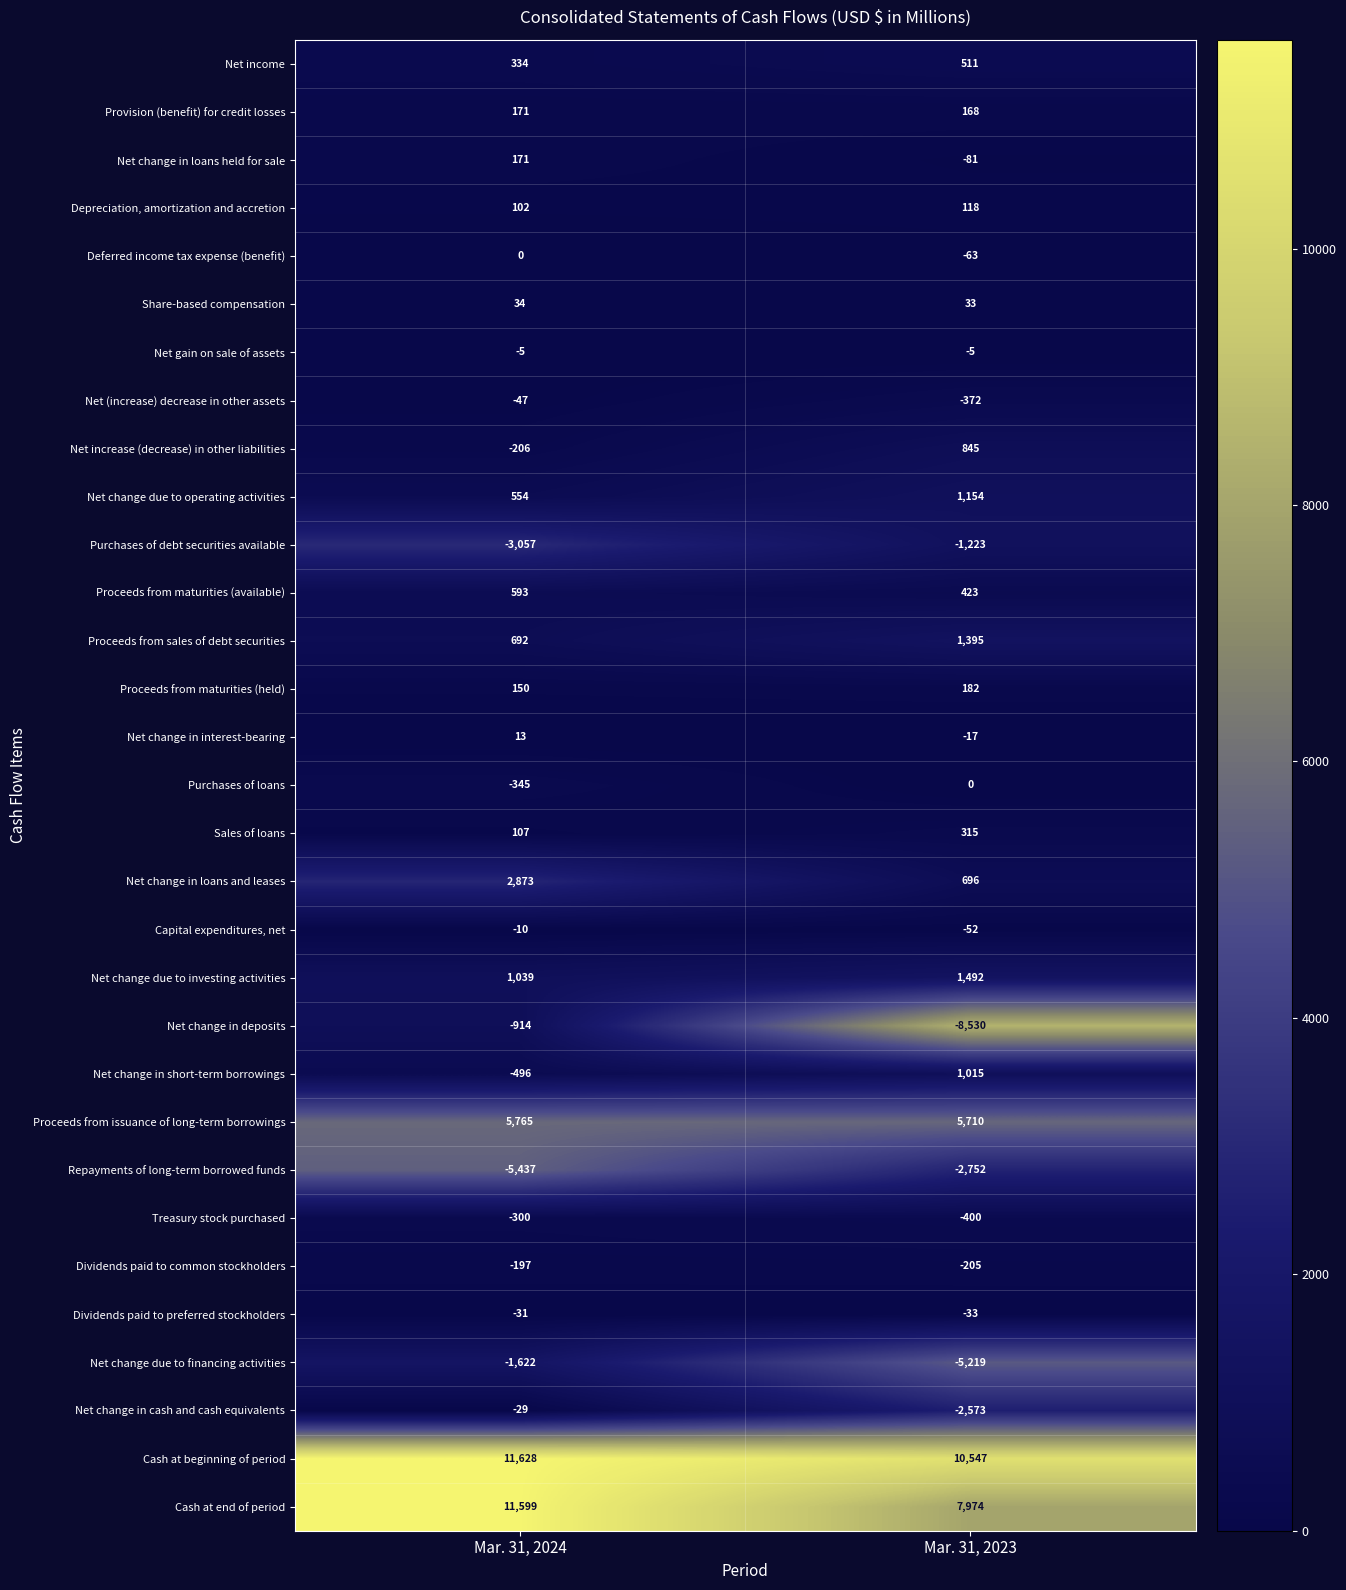

What is the average value of the Proceeds from maturities (held) series?

166